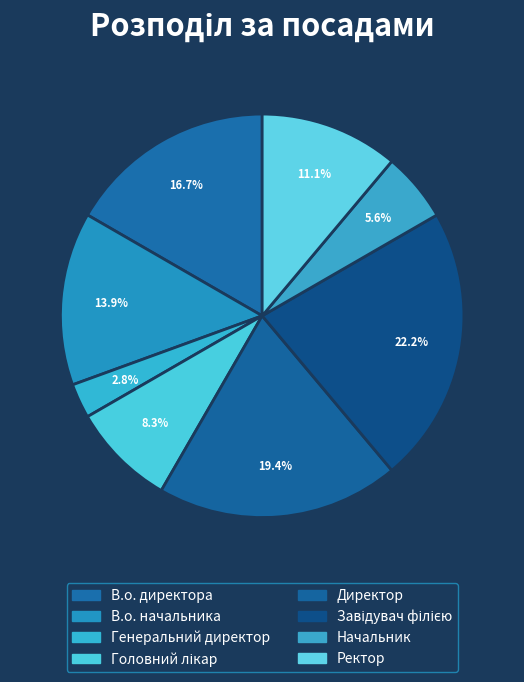

How many segments does this pie chart have?

8